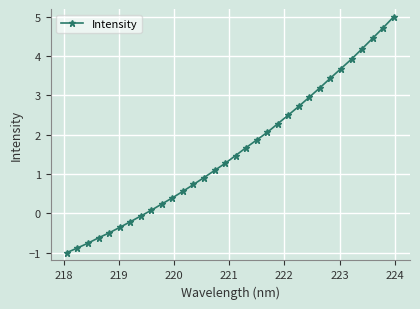

What is the difference between the maximum and minimum values?

6.0